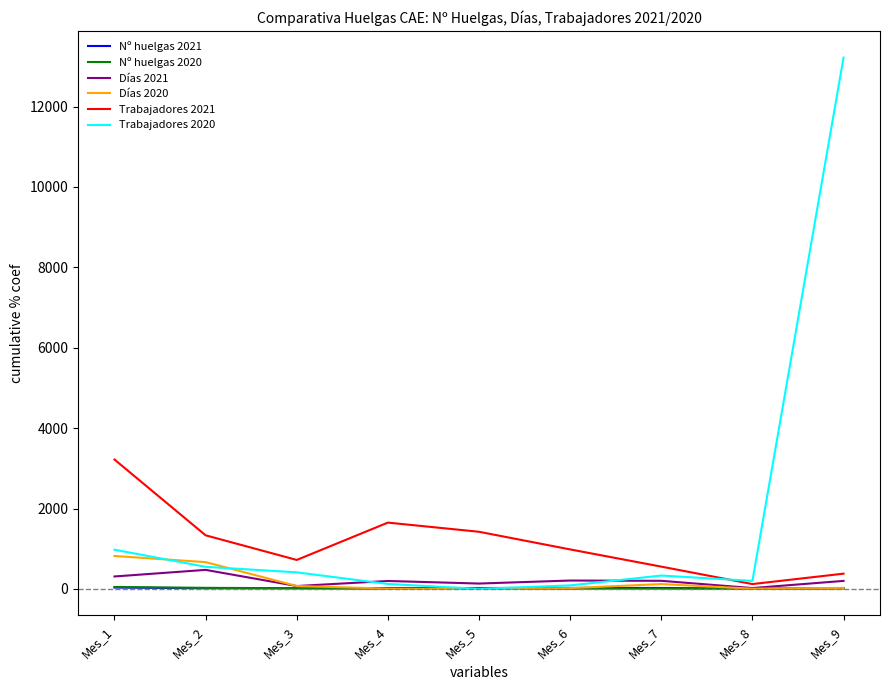

Between Mes_3 and Mes_5, which series saw the biggest shift?

Trabajadores 2021